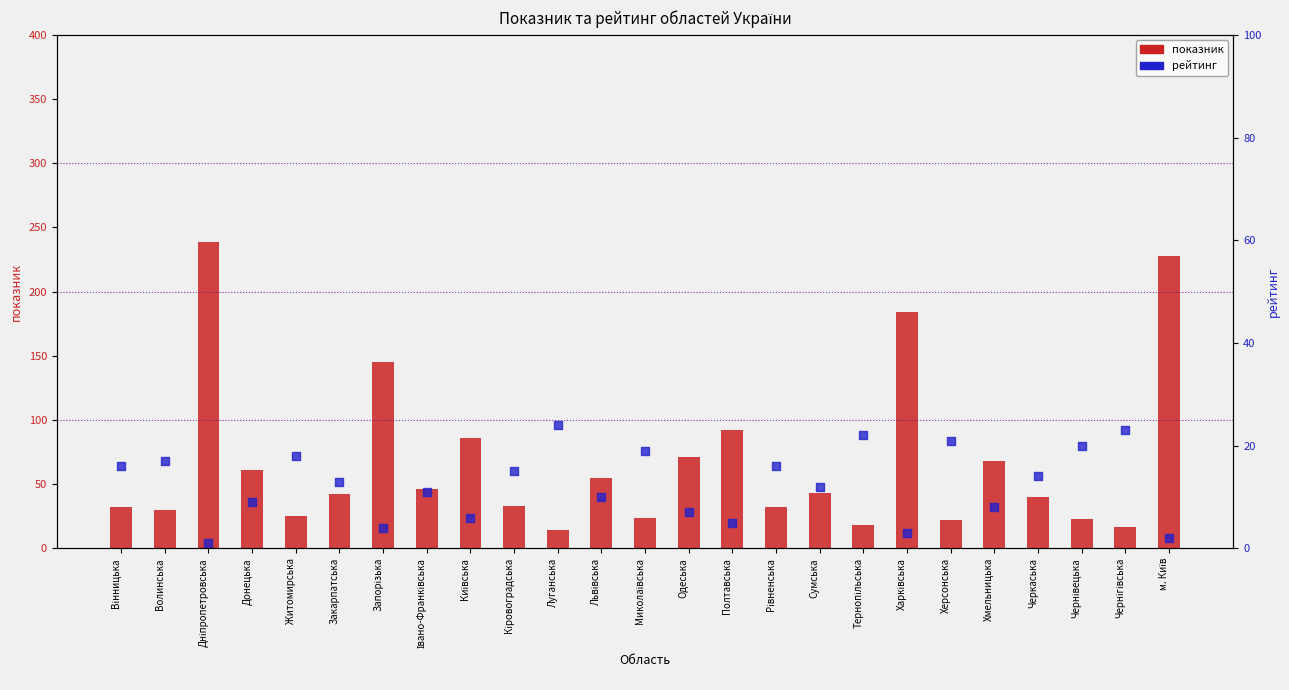

At how many categories does at least one series exceed 111?

4